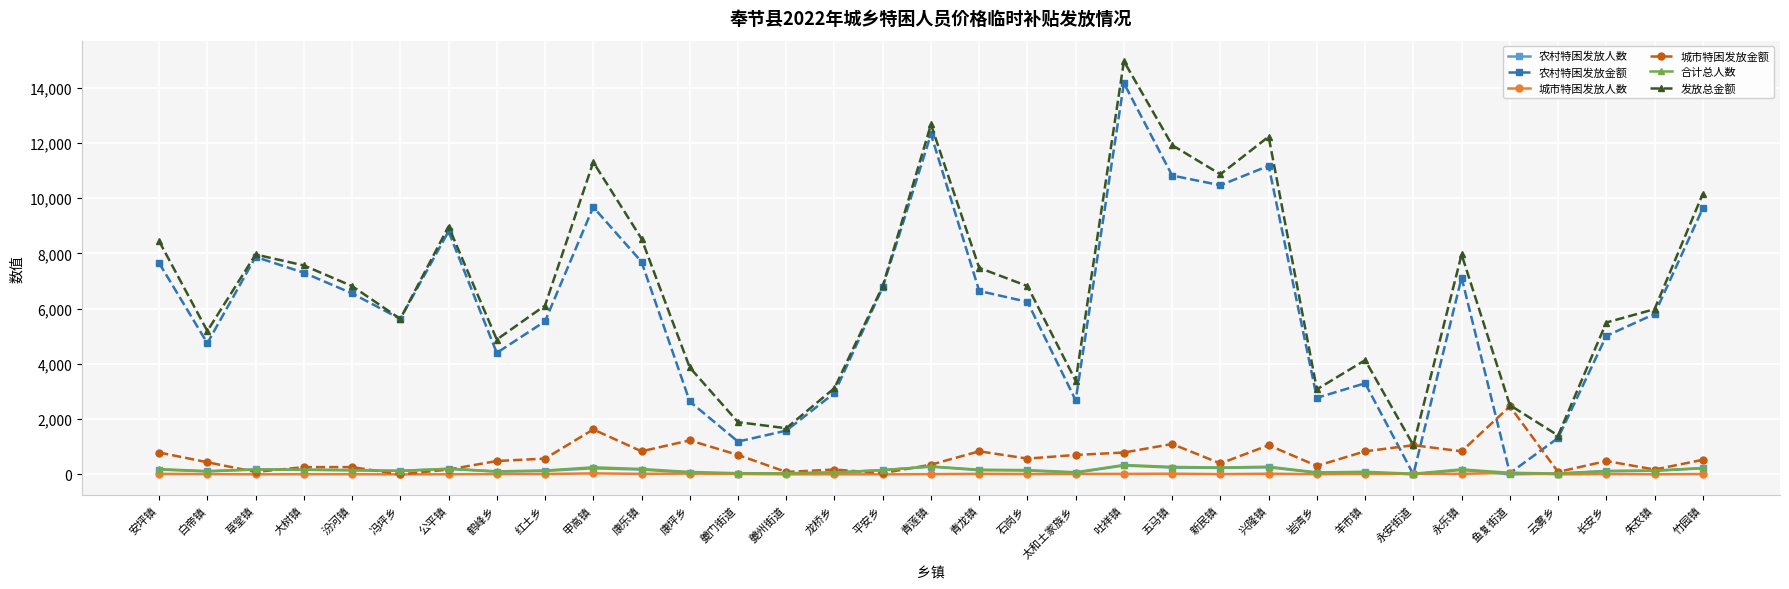

True or false: 城市特困发放人数 has more than 1 interior local peaks.

True